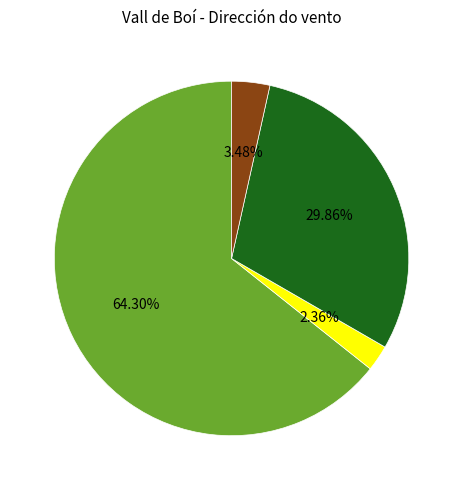

How many segments does this pie chart have?

4